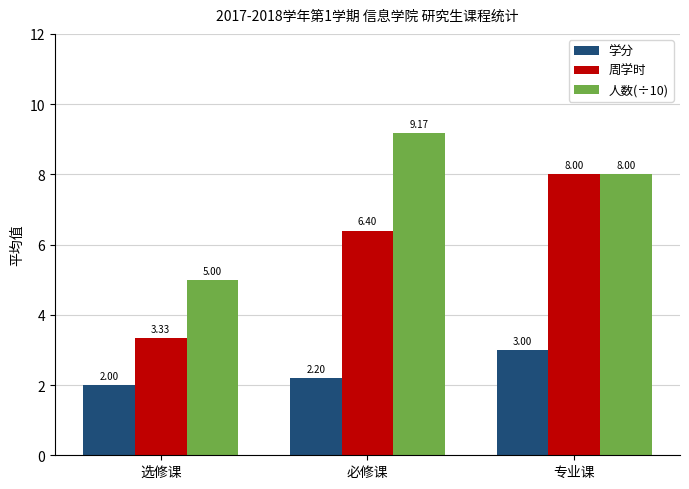

What are all the series names shown in the legend?

学分, 周学时, 人数(÷10)